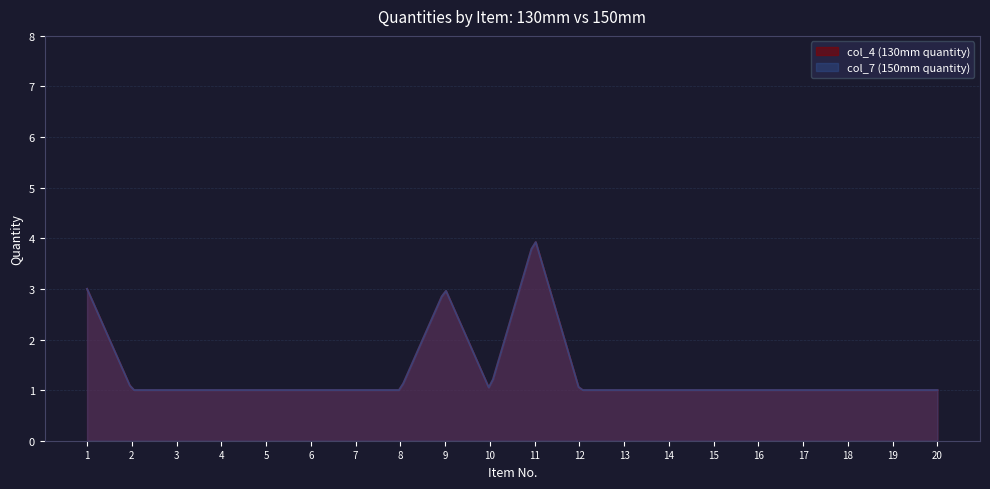

What is the difference between the second highest and second lowest values in the col_4 (130mm quantity) series?

2